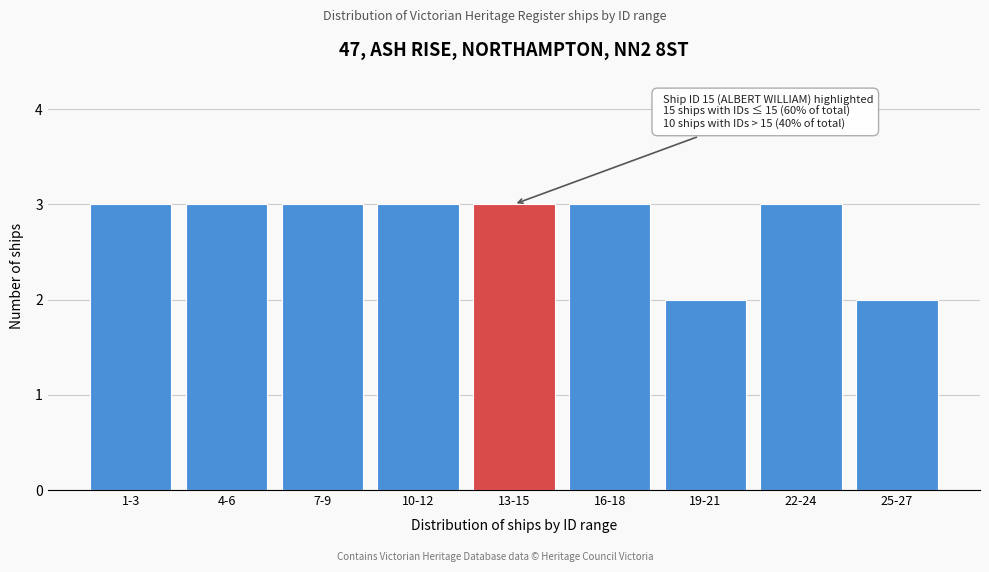

Reading right to left, transcribe all the data shown in this chart.

2	3	2	3	3	3	3	3	3